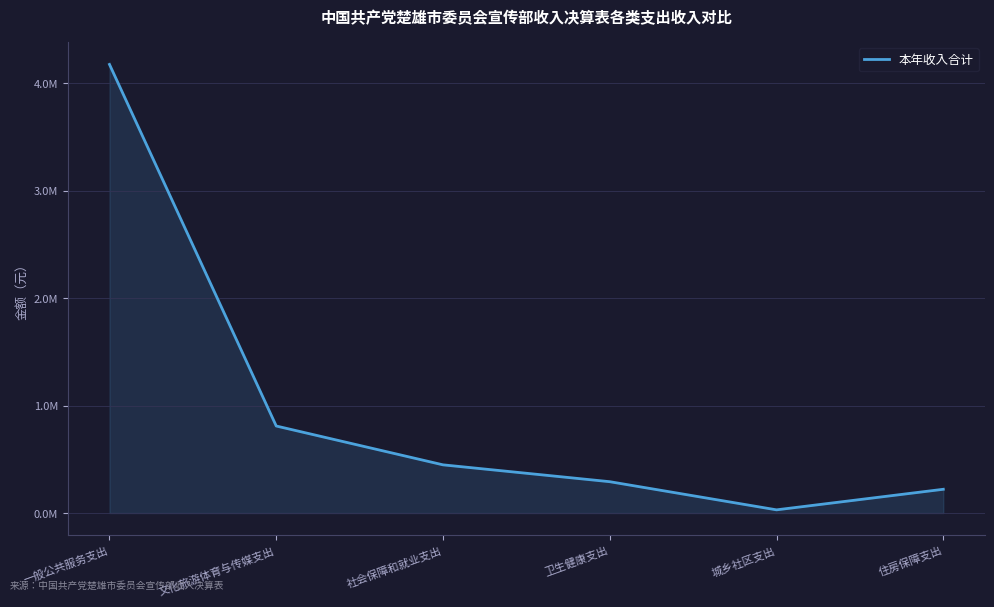

What is the ratio of the value at 城乡社区支出 to the value at 卫生健康支出?

0.1